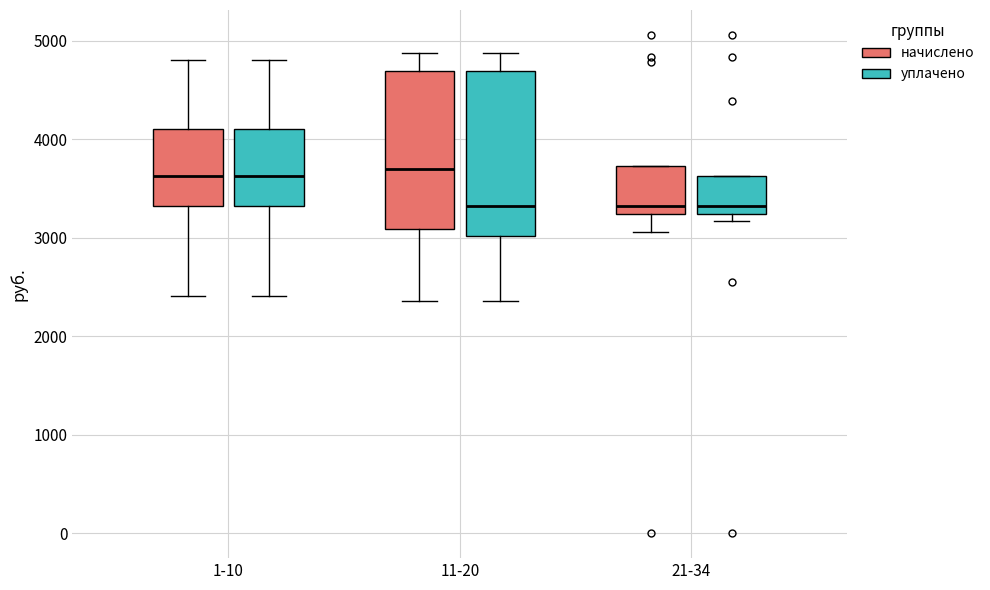

Reading left to right, read every box against the y-axis: the position of its median line, the range the box covers, and the ends of its whiskers. The values are not printed on the chart, so give them approximately, as read against the axis.

1-10 (начислено): median 3600, box 3300 to 4100, whiskers 2400 to 4800
1-10 (уплачено): median 3600, box 3300 to 4100, whiskers 2400 to 4800
11-20 (начислено): median 3700, box 3100 to 4700, whiskers 2400 to 4900
11-20 (уплачено): median 3300, box 3000 to 4700, whiskers 2400 to 4900
21-34 (начислено): median 3300, box 3200 to 3700, whiskers 3100 to 3700
21-34 (уплачено): median 3300, box 3200 to 3600, whiskers 3200 (just below the box's lower edge) to 3600